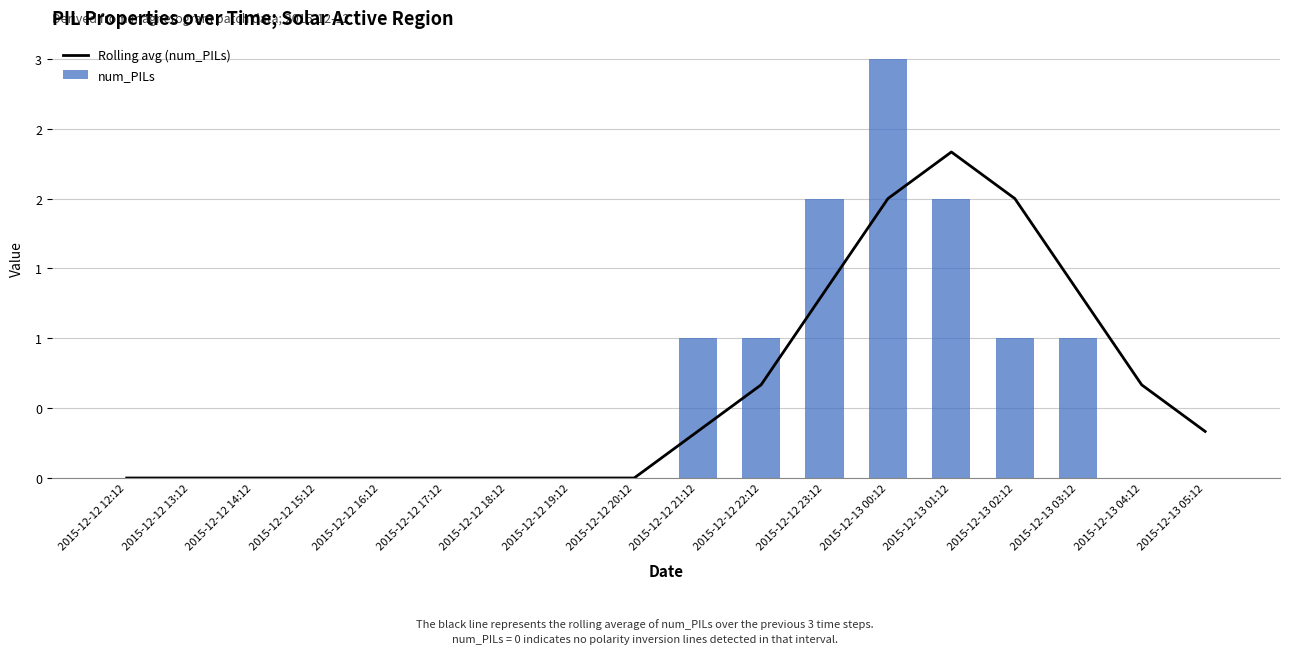

Reading left to right, list all the values displayed in this chart.

Rolling avg (num_PILs): 2015-12-12 12:12=0.0	2015-12-12 13:12=0.0	2015-12-12 14:12=0.0	2015-12-12 15:12=0.0	2015-12-12 16:12=0.0	2015-12-12 17:12=0.0	2015-12-12 18:12=0.0	2015-12-12 19:12=0.0	2015-12-12 20:12=0.0	2015-12-12 21:12=0.3	2015-12-12 22:12=0.7	2015-12-12 23:12=1.3	2015-12-13 00:12=2.0	2015-12-13 01:12=2.3	2015-12-13 02:12=2.0	2015-12-13 03:12=1.3	2015-12-13 04:12=0.7	2015-12-13 05:12=0.3
num_PILs: 2015-12-12 12:12=0.0	2015-12-12 13:12=0.0	2015-12-12 14:12=0.0	2015-12-12 15:12=0.0	2015-12-12 16:12=0.0	2015-12-12 17:12=0.0	2015-12-12 18:12=0.0	2015-12-12 19:12=0.0	2015-12-12 20:12=0.0	2015-12-12 21:12=1.0	2015-12-12 22:12=1.0	2015-12-12 23:12=2.0	2015-12-13 00:12=3.0	2015-12-13 01:12=2.0	2015-12-13 02:12=1.0	2015-12-13 03:12=1.0	2015-12-13 04:12=0.0	2015-12-13 05:12=0.0